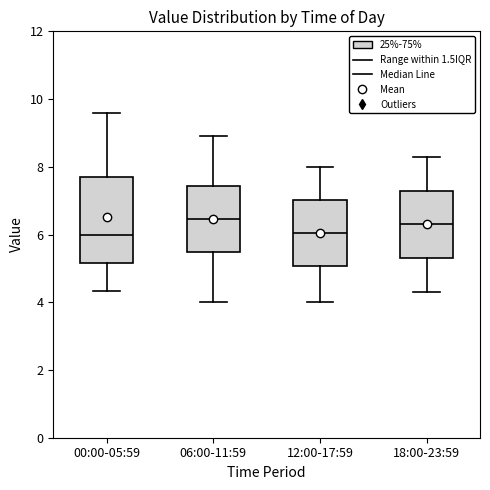

Which box is the tallest, from its lower edge to its upper edge?

00:00-05:59